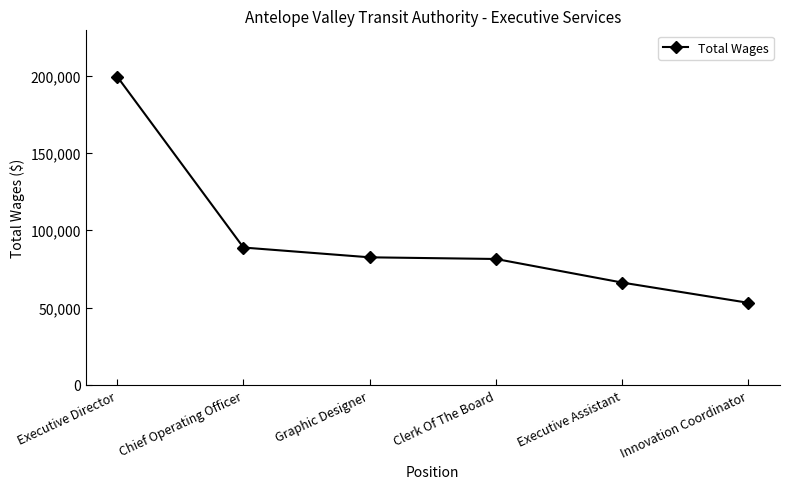

How many data points does each series have?

6